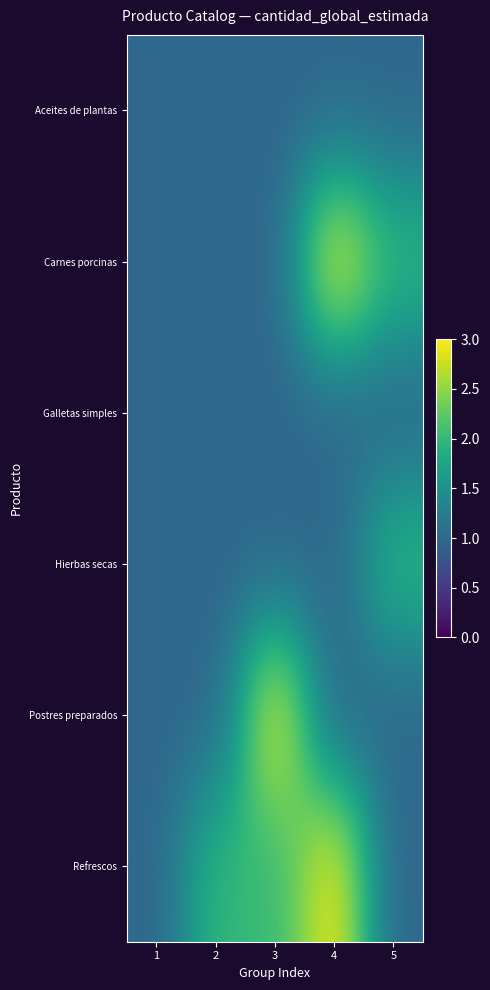

List the series in order of their peak value, lowest first.

Aceites de plantas, Galletas simples, Hierbas secas, Carnes porcinas, Postres preparados, Refrescos